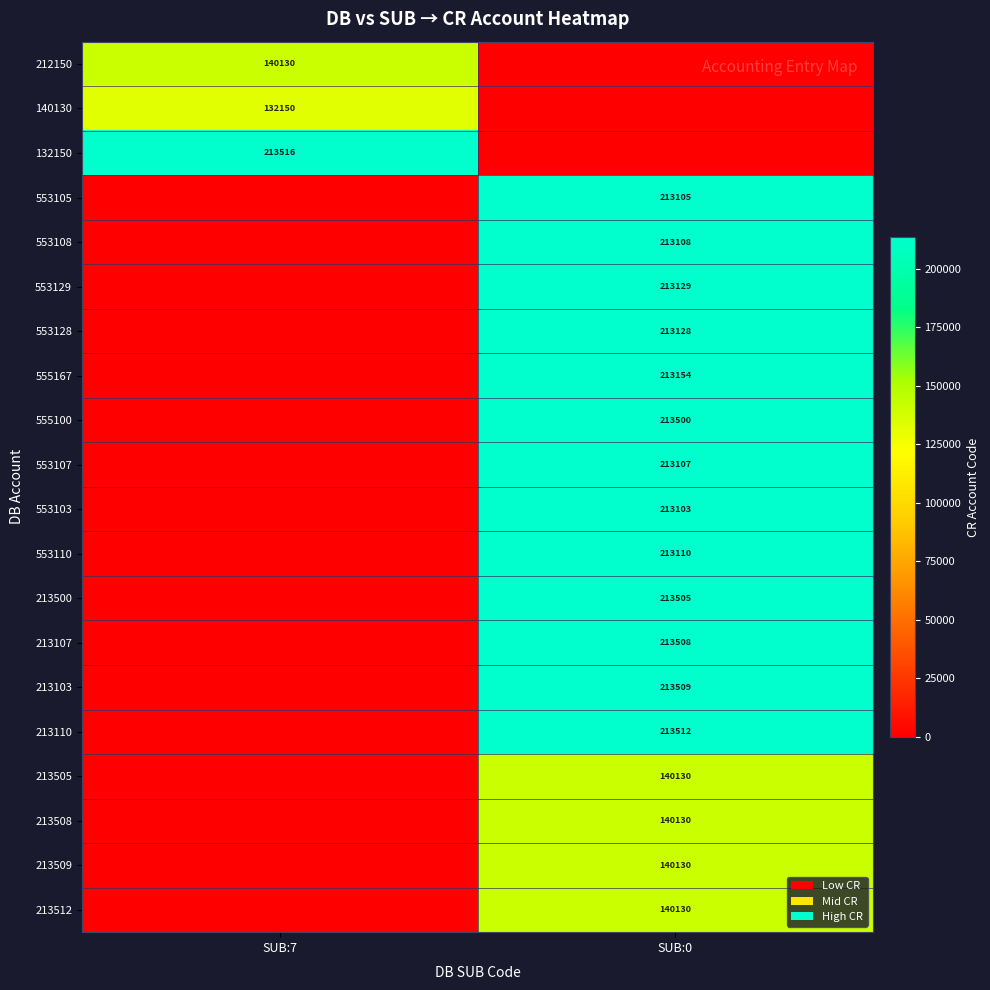

True or false: 213107 has a value of 320769 at SUB:0.

False